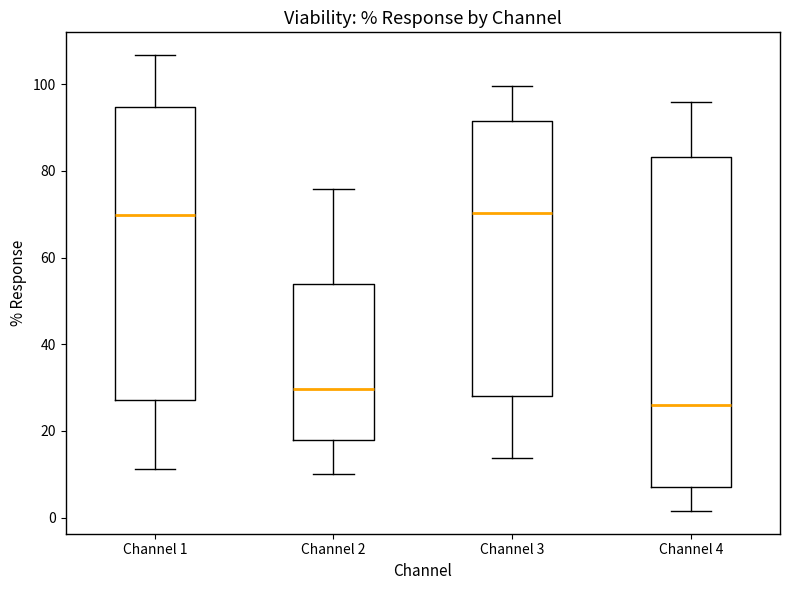

Which box is the tallest, from its lower edge to its upper edge?

Channel 4